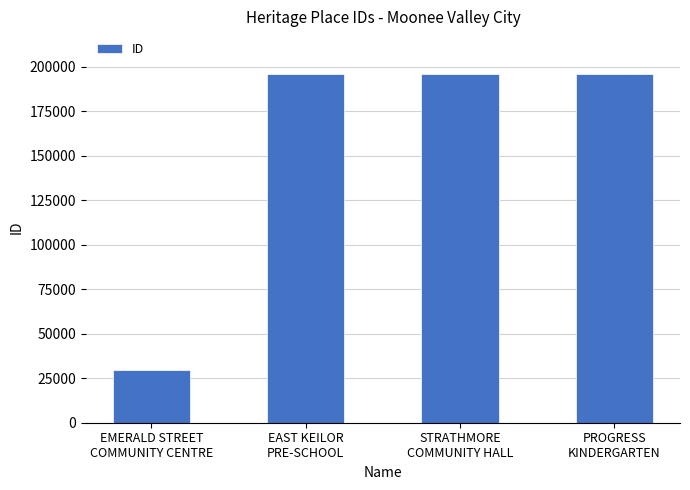

The value at EAST KEILOR
PRE-SCHOOL is 196117. True or false?

True